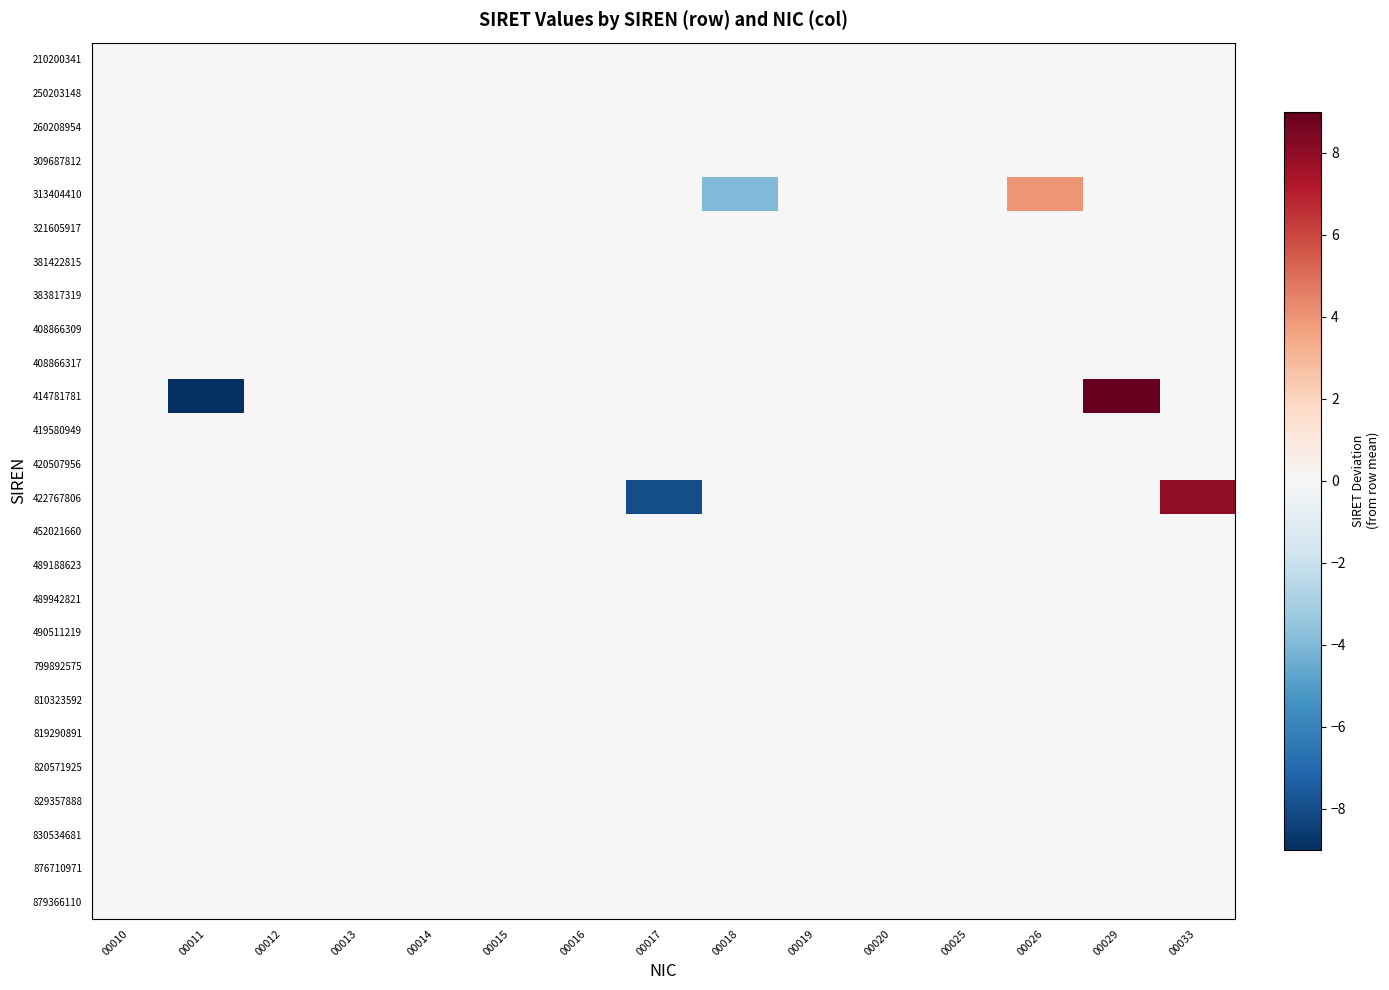

What is the spread (max minus min) of values at 00026?

4